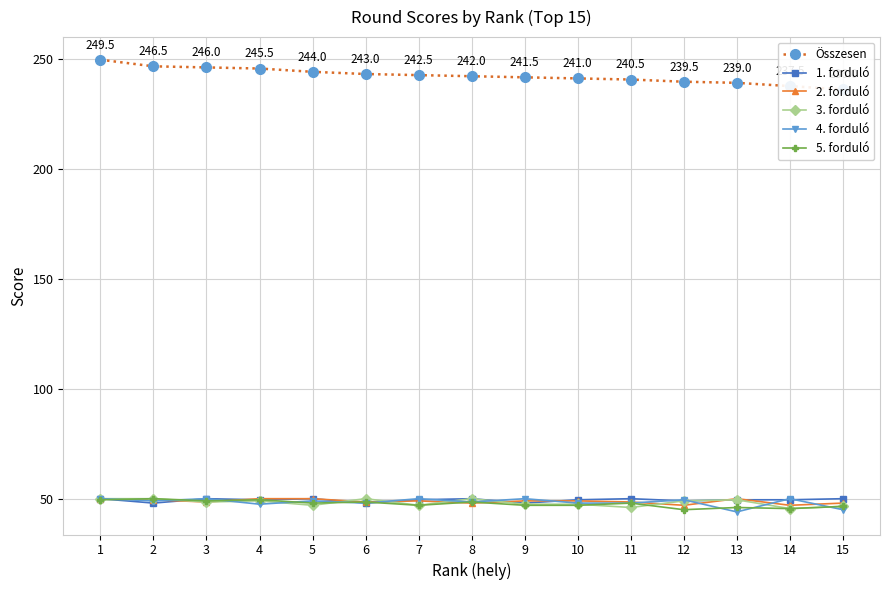

Is the value of 2. forduló at 1 greater than the value of 5. forduló at 15?

Yes